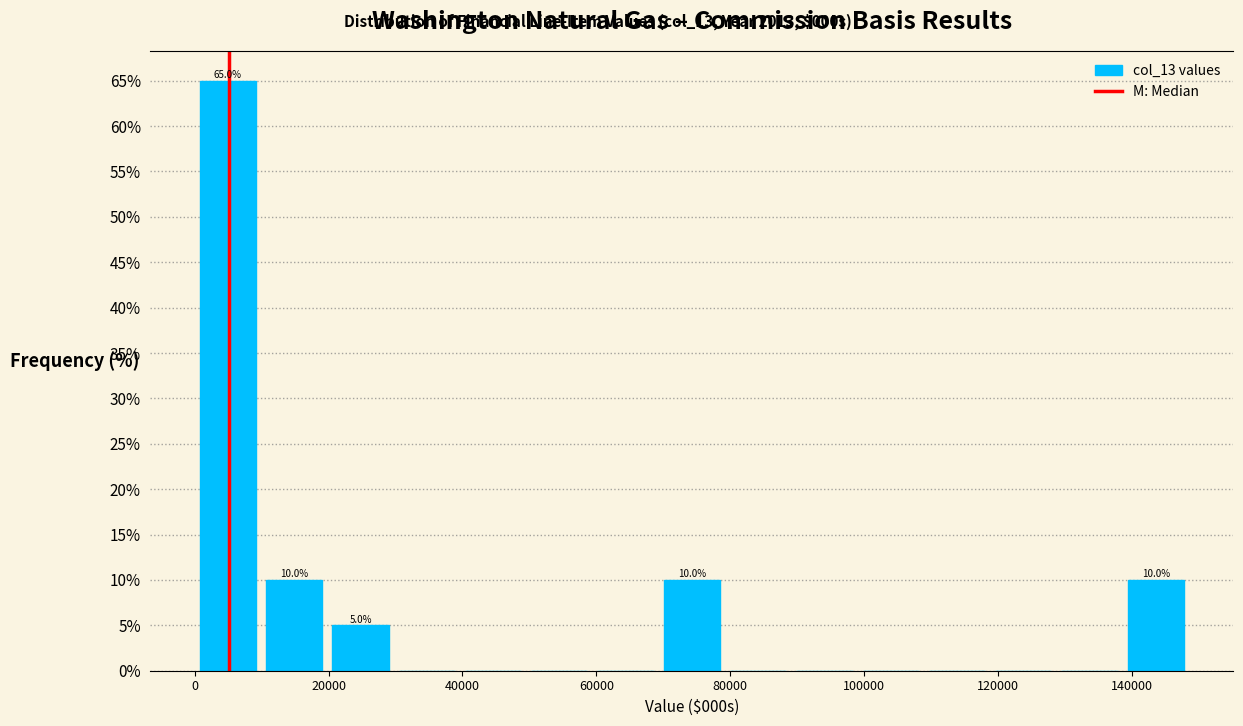

Over which range of the x-axis is the bar tallest?

0 to 10000